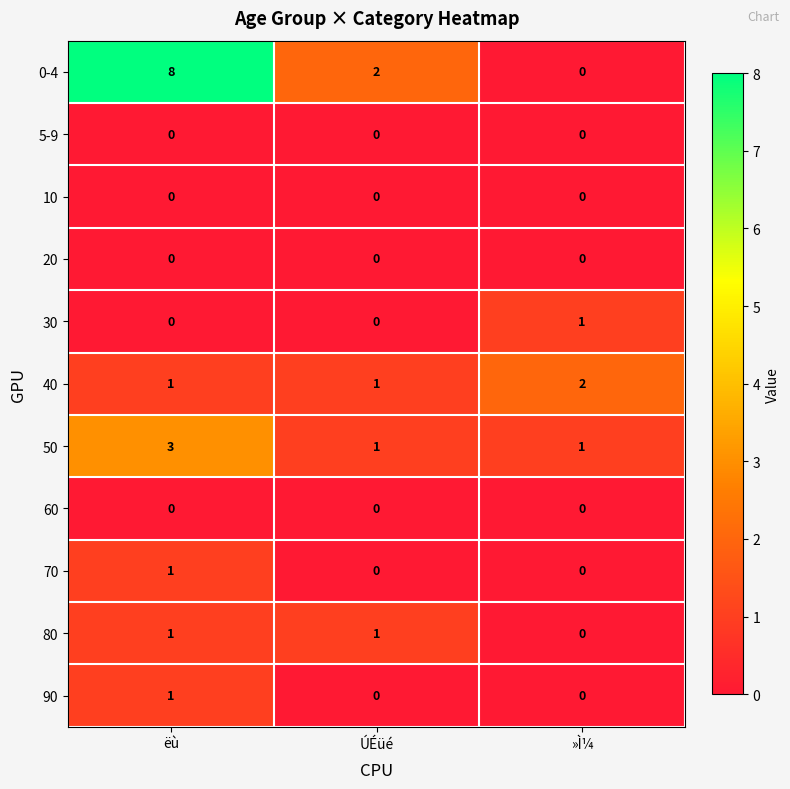

Count the number of data series in this chart.

11